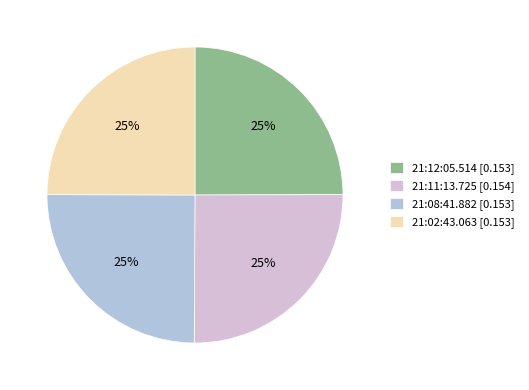

Count the number of slices in the pie.

4